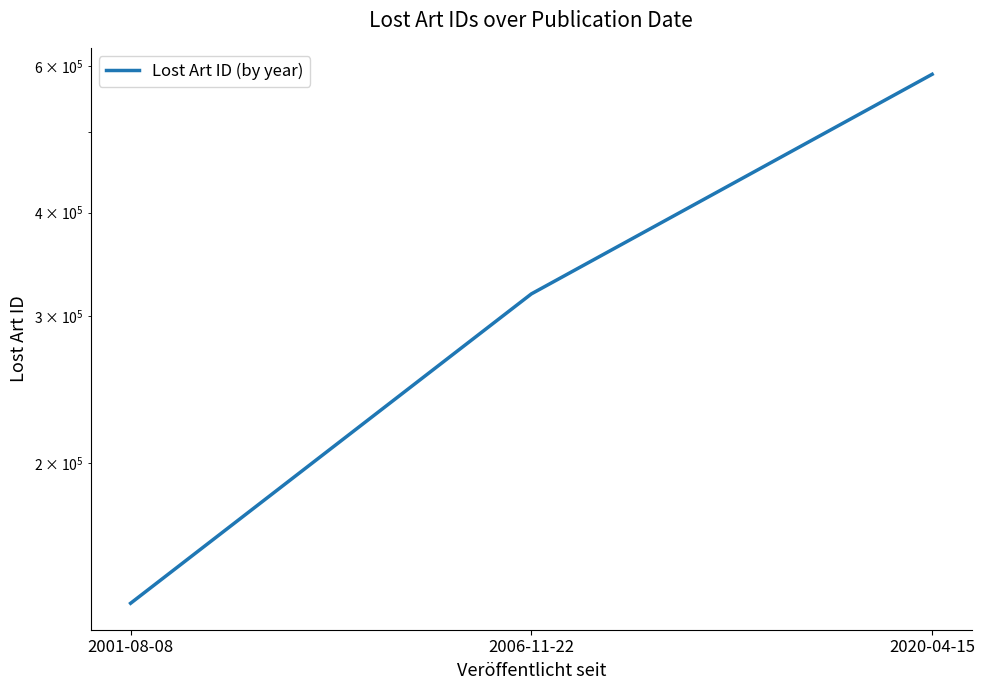

Where does the data first go above 319397?

2020-04-15